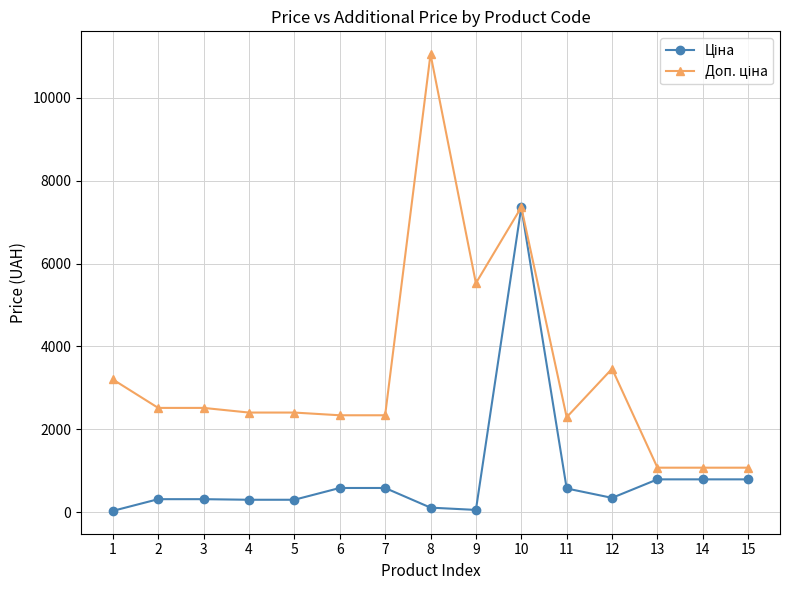

At which category is the sum across all series the highest?

10